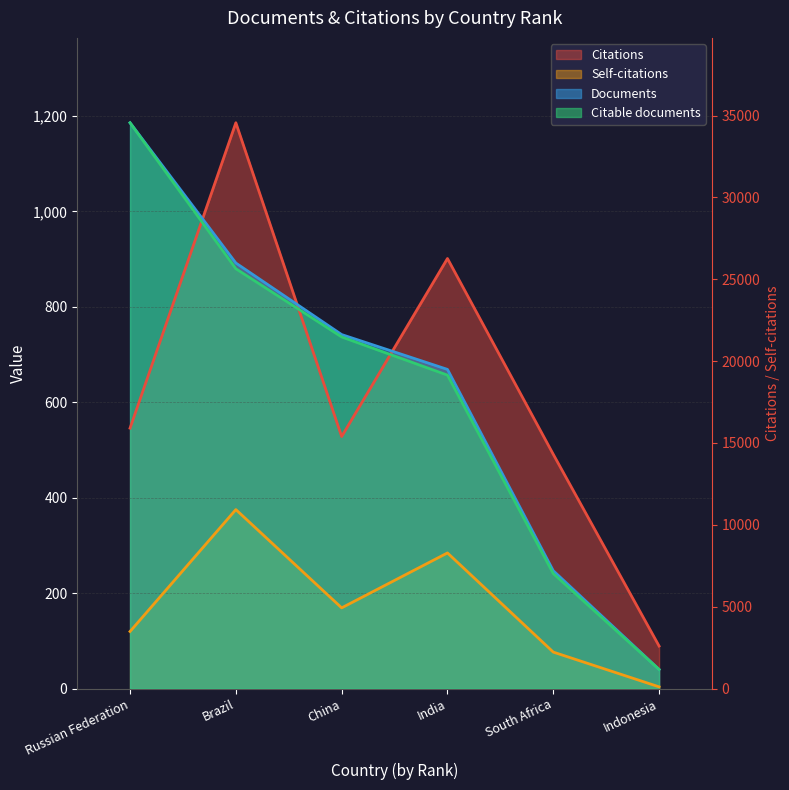

True or false: Documents and Citable documents cross at least once.

False